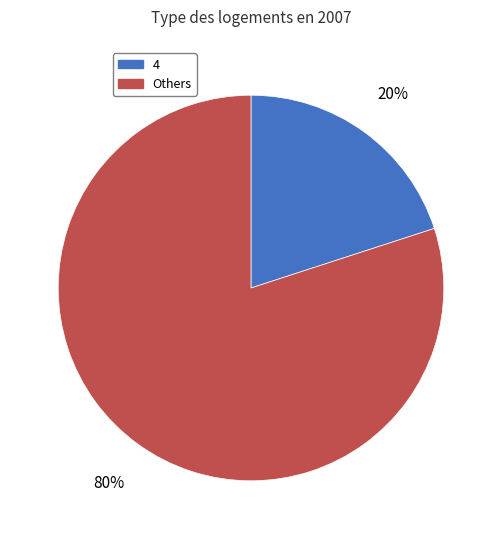

Is there a majority slice in this chart?

Yes